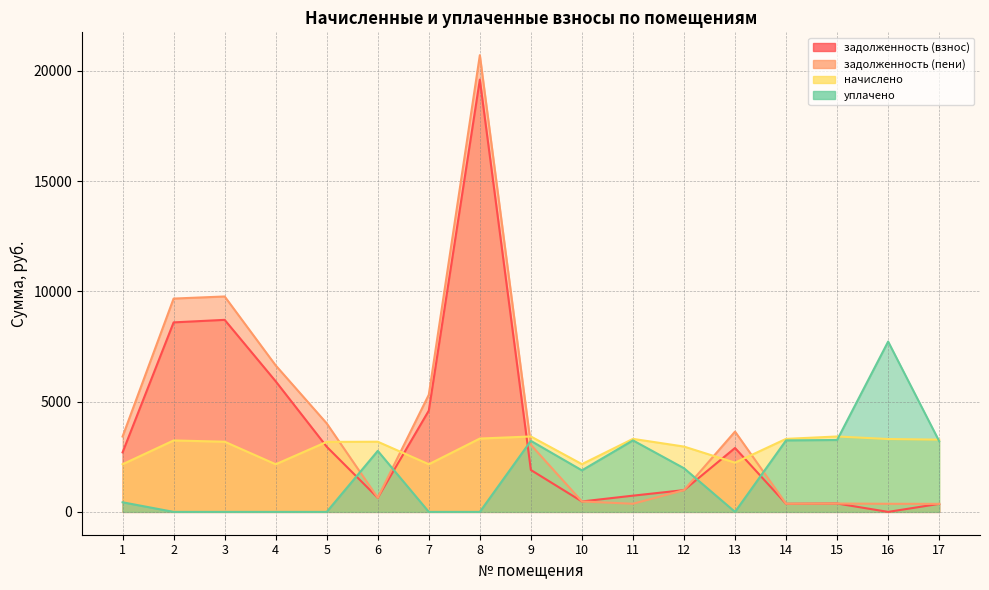

How many values in the уплачено series are below 1883?

8